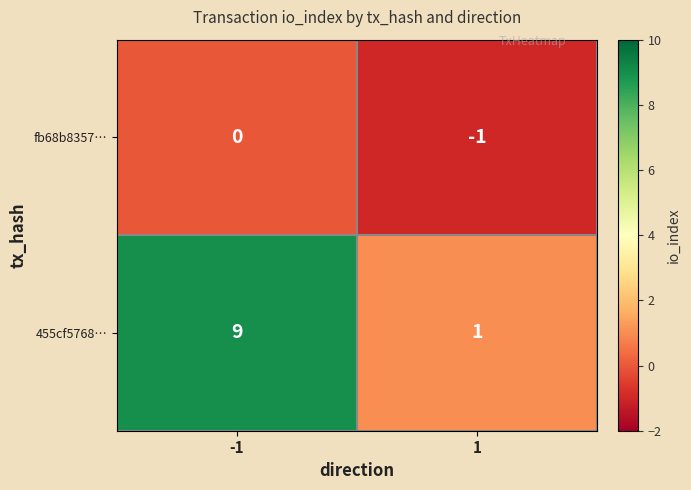

How many distinct data groups are displayed?

2